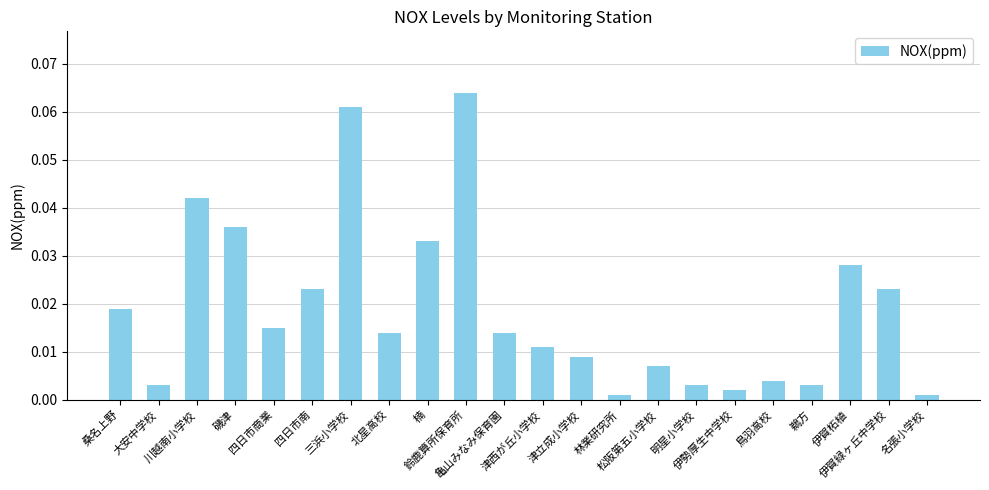

What is the sum of all values?

0.4